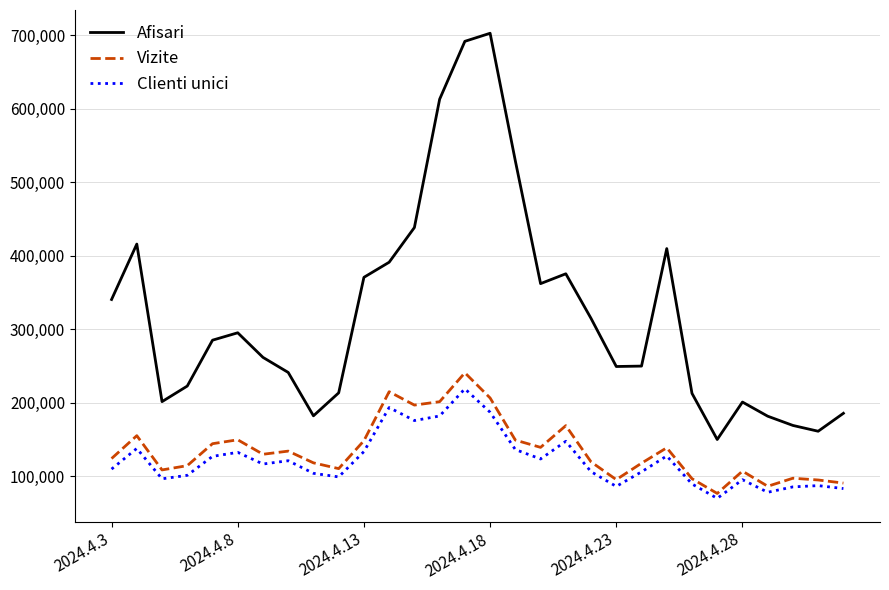

True or false: Afisari and Clienti unici cross at least once.

False